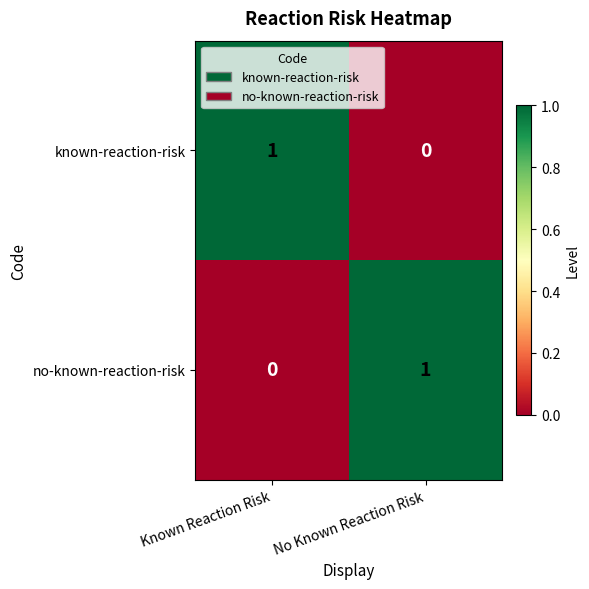

Reading right to left, list all the values displayed in this chart.

known-reaction-risk: No Known Reaction Risk=0	Known Reaction Risk=1
no-known-reaction-risk: No Known Reaction Risk=1	Known Reaction Risk=0